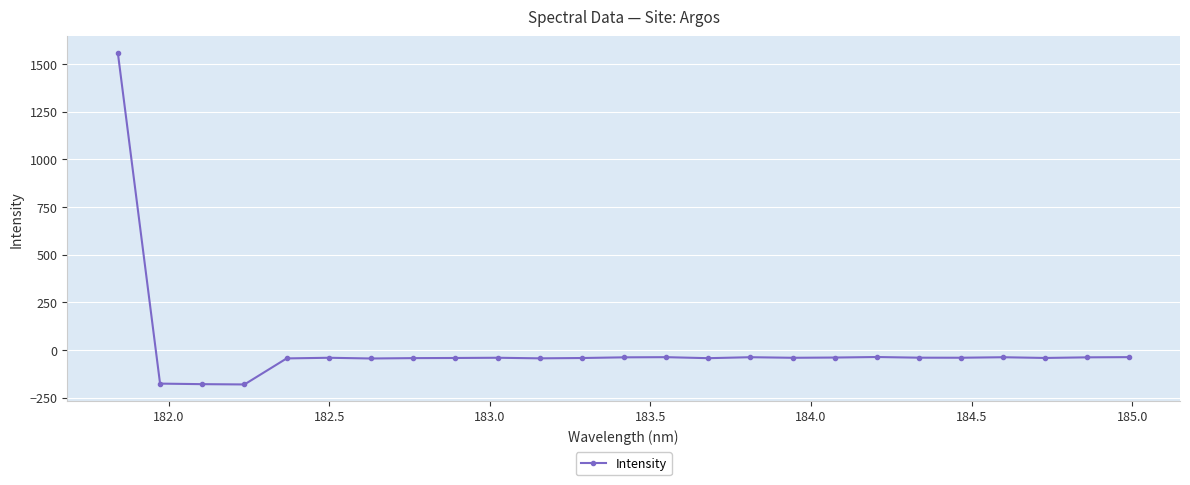

What is the smallest value displayed?

-180.5